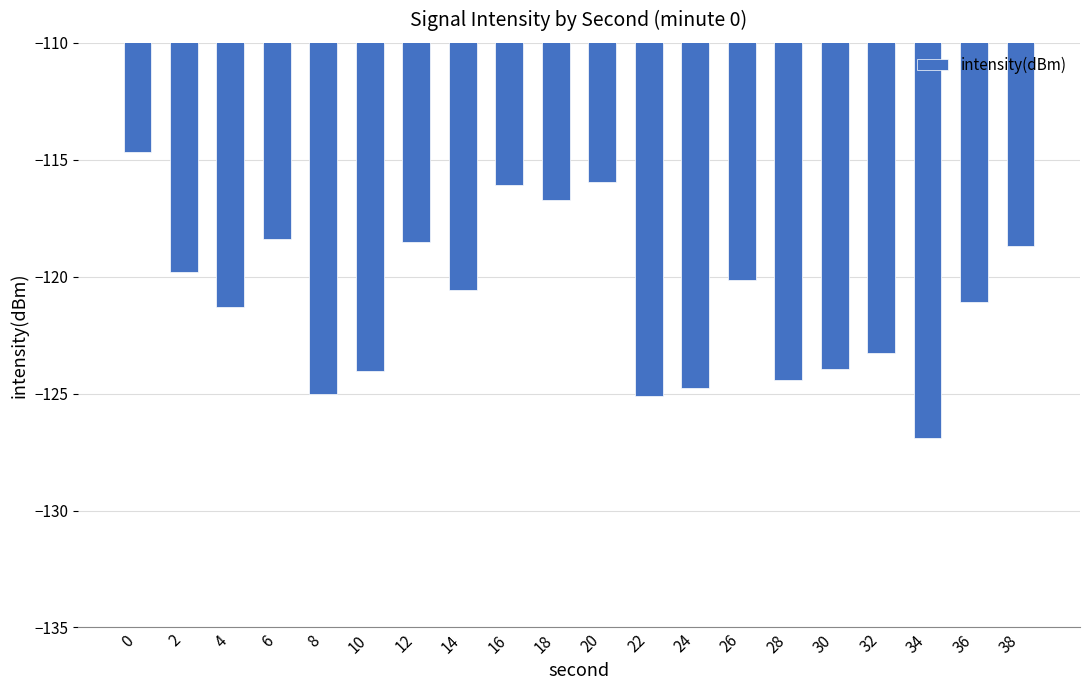

Read the value at 16.

-116.1